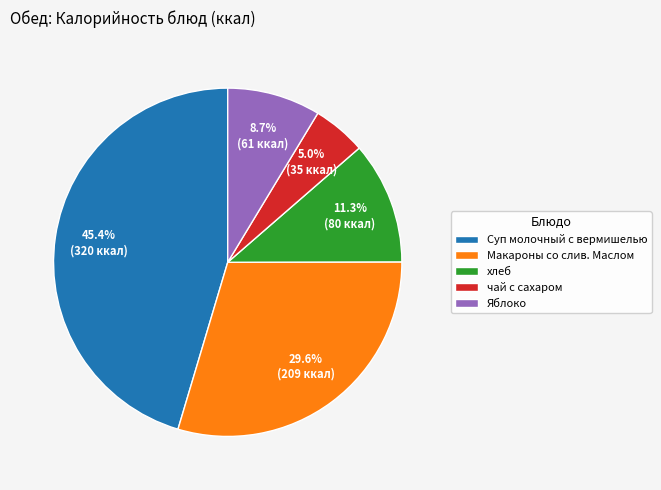

Do Макароны со слив. Маслом and Суп молочный с вермишелью together represent more than half of the pie?

Yes